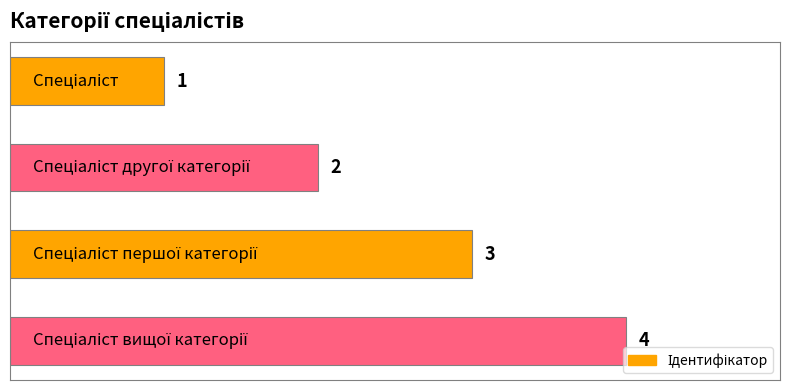

What is the value of the 1st bar from the top?

1